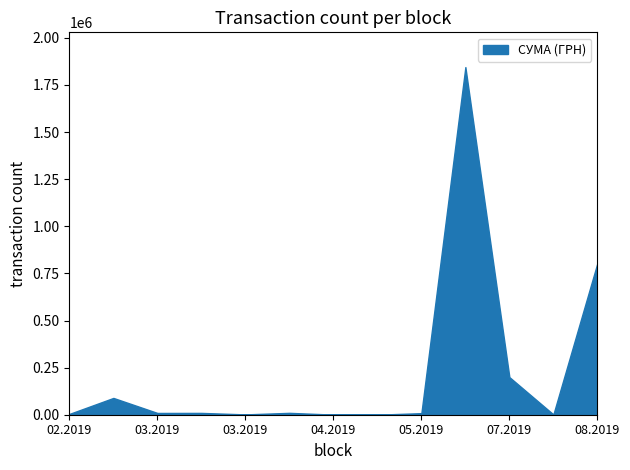

How many lines are shown in the chart?

1